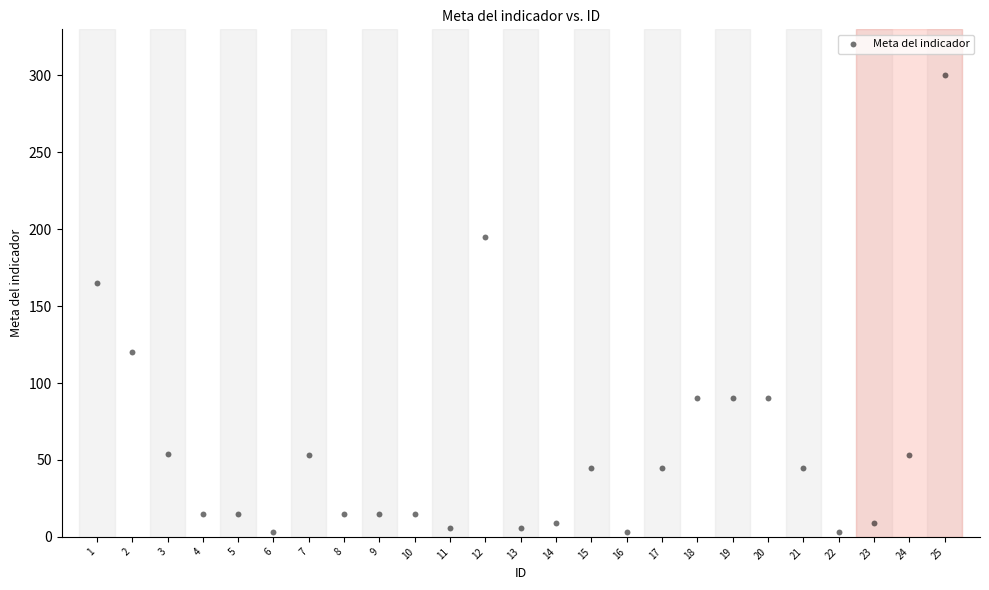

What is the range of X values (max minus min)?

24